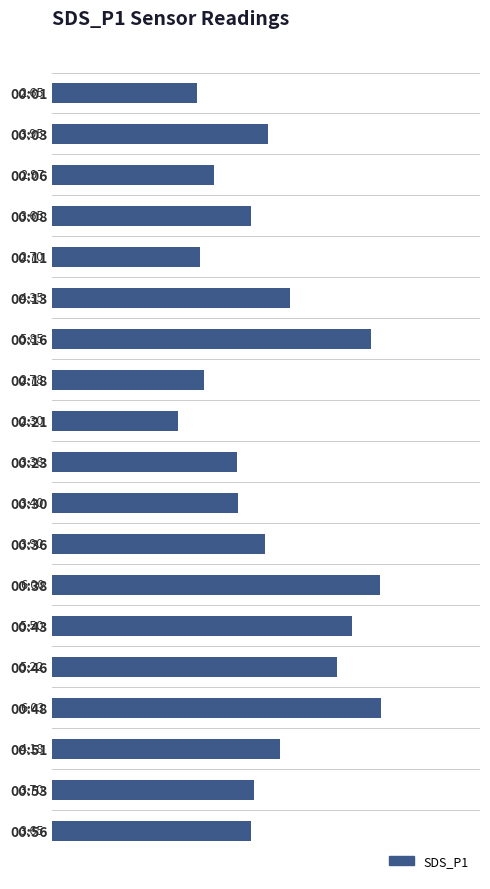

How many bars are there in total?

19